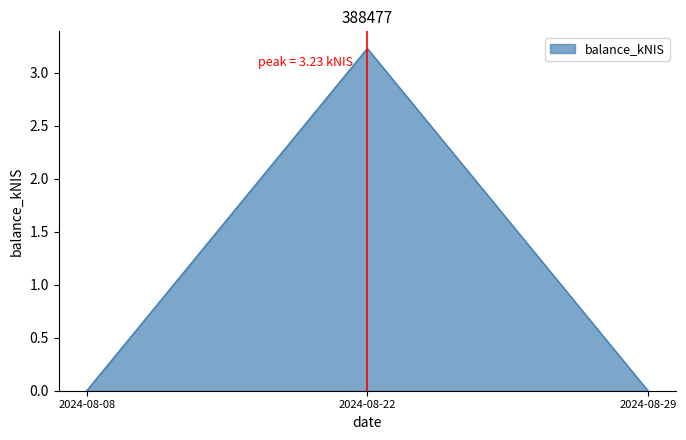

True or false: the data shows 1.5 at 2024-08-29.

False